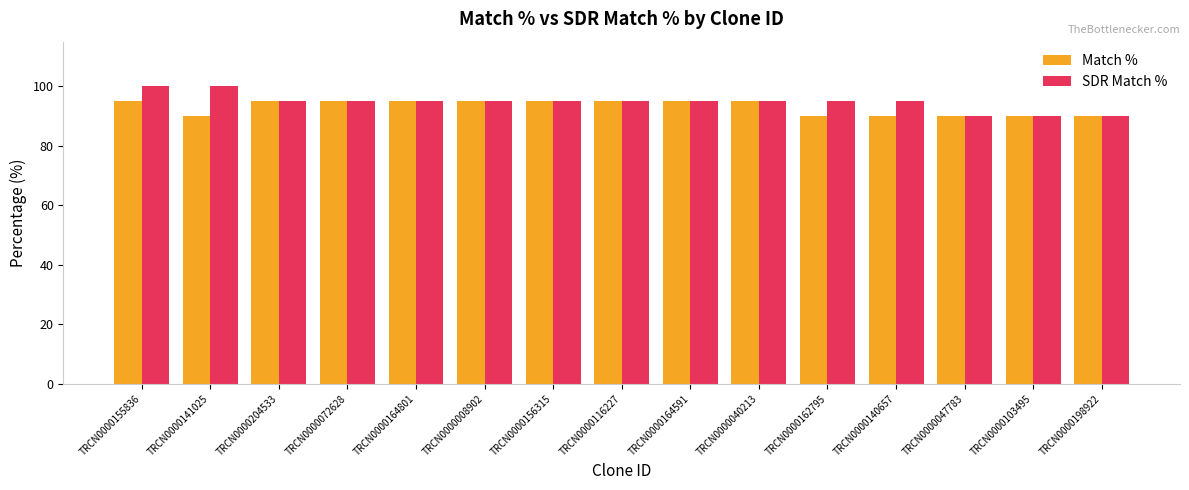

Are the bars grouped side by side (vs. stacked)?

Yes